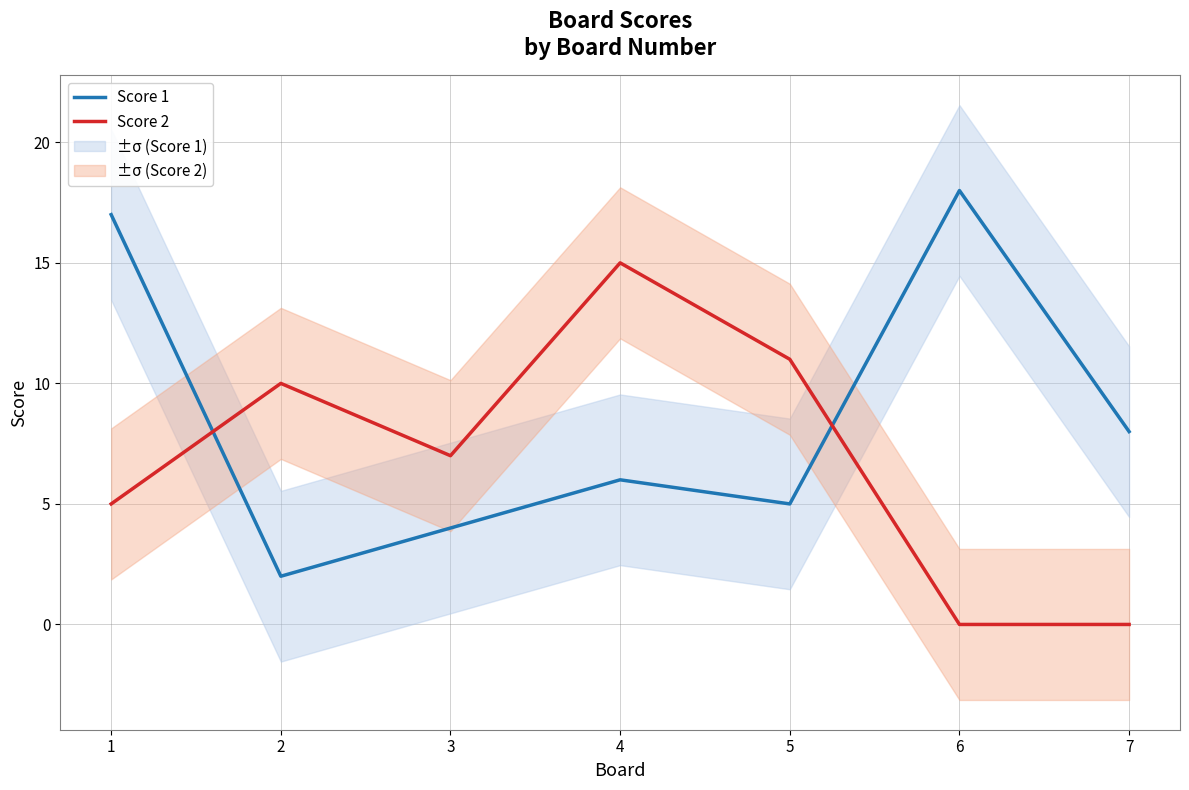

What are all the series names shown in the legend?

Score 1, Score 2